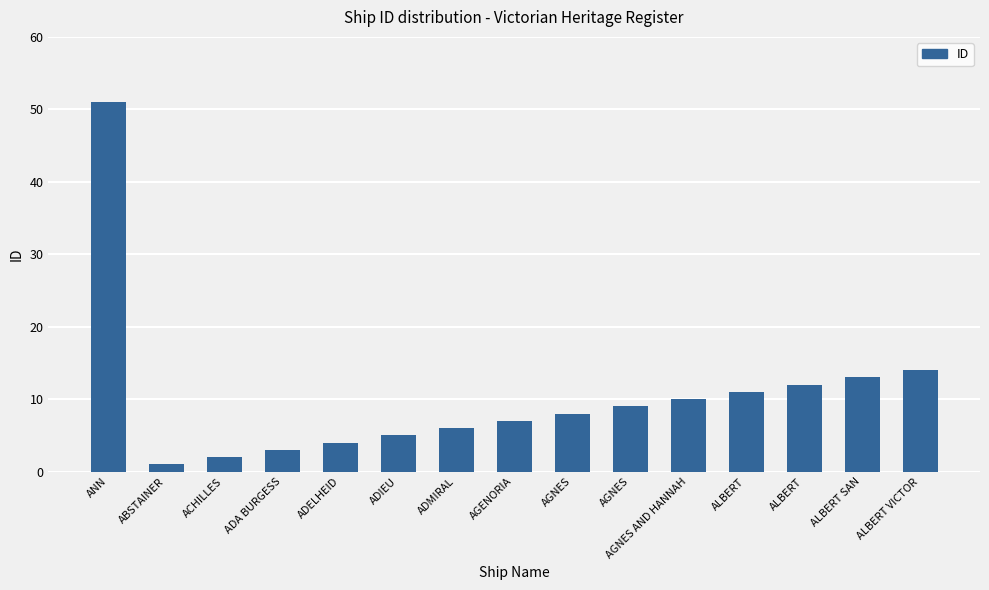

Reading right to left, what are all the values shown in this chart?

ALBERT VICTOR=14	ALBERT SAN=13	ALBERT=12	ALBERT=11	AGNES AND HANNAH=10	AGNES=9	AGNES=8	AGENORIA=7	ADMIRAL=6	ADIEU=5	ADELHEID=4	ADA BURGESS=3	ACHILLES=2	ABSTAINER=1	ANN=51